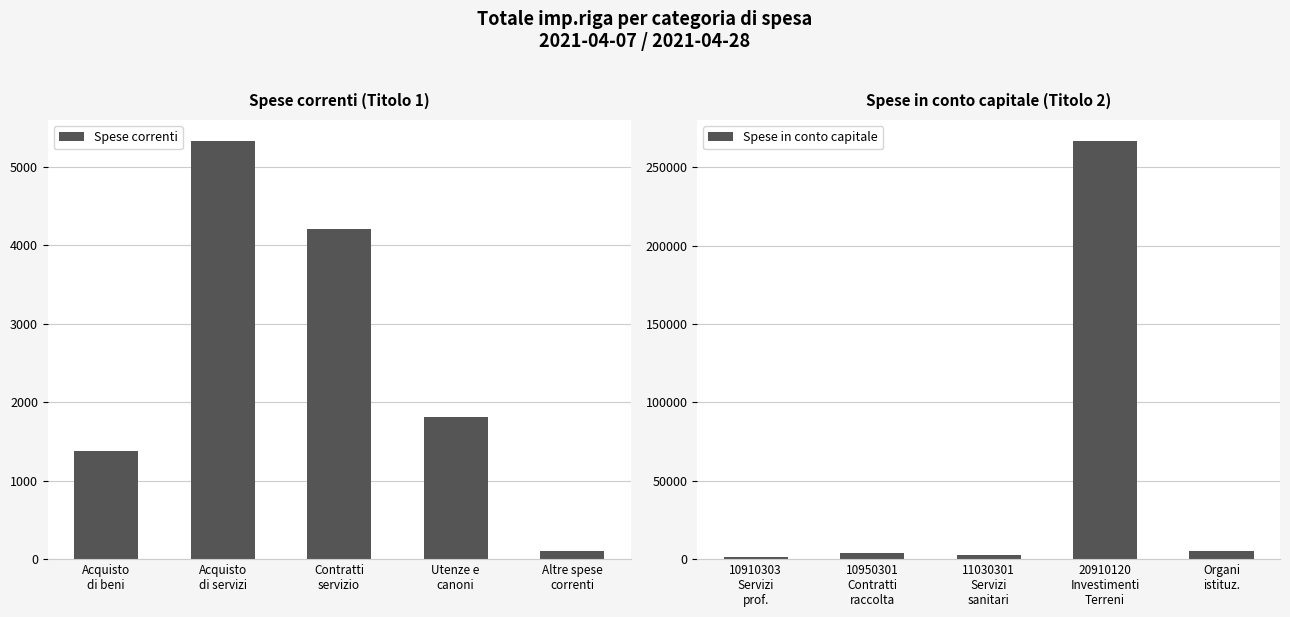

What is the average value of the Spese correnti series?

2565.0